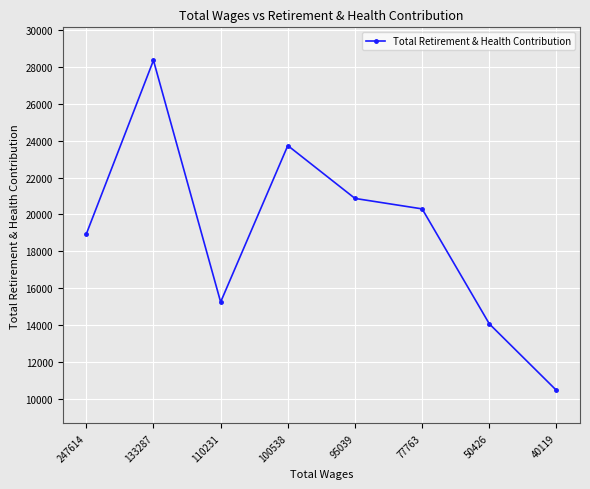

What is the smallest value displayed?

10470